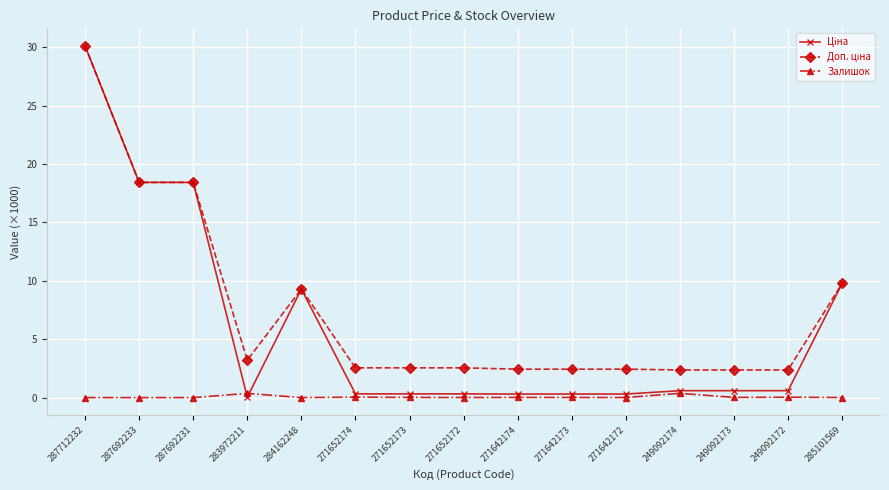

At which category is the sum across all series the highest?

287712232